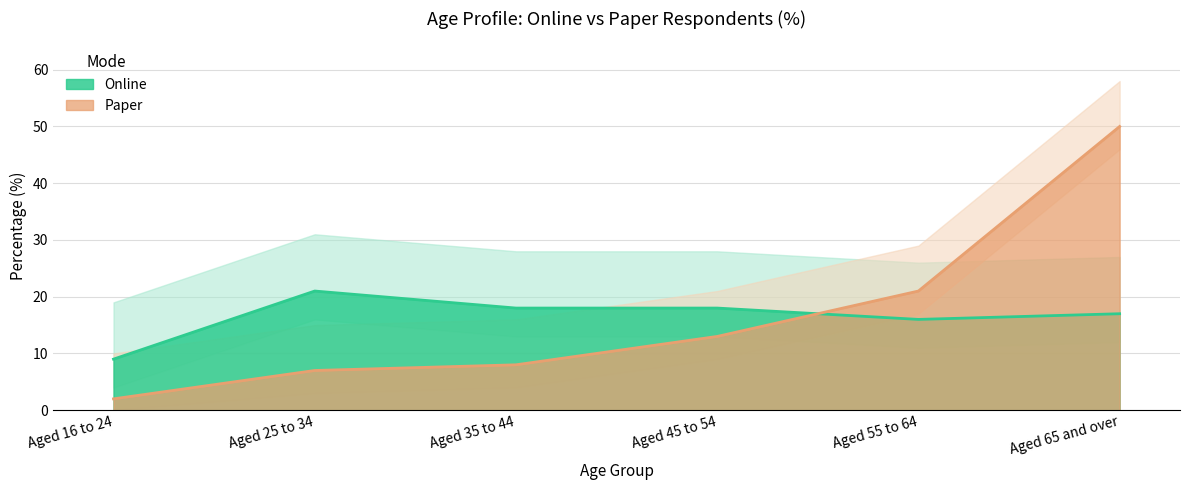

What is the smallest value displayed?

2